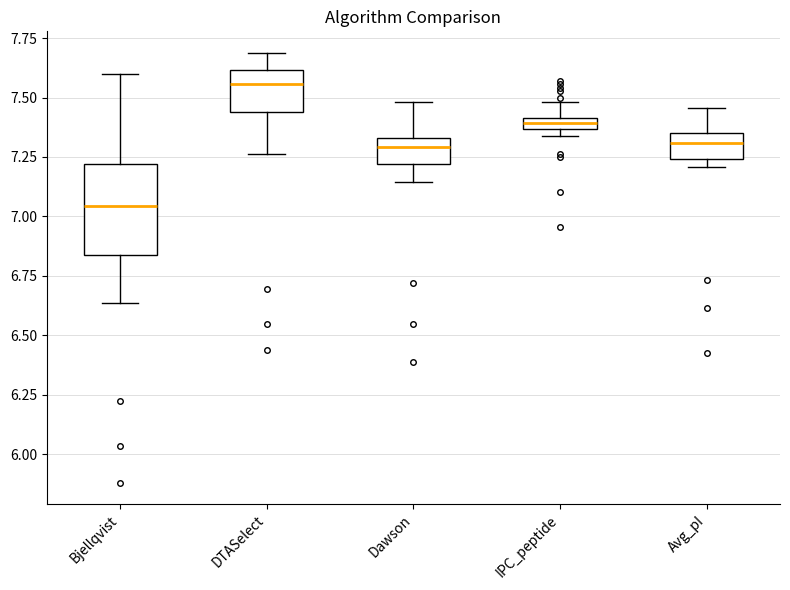

Which box is the tallest, from its lower edge to its upper edge?

Bjellqvist